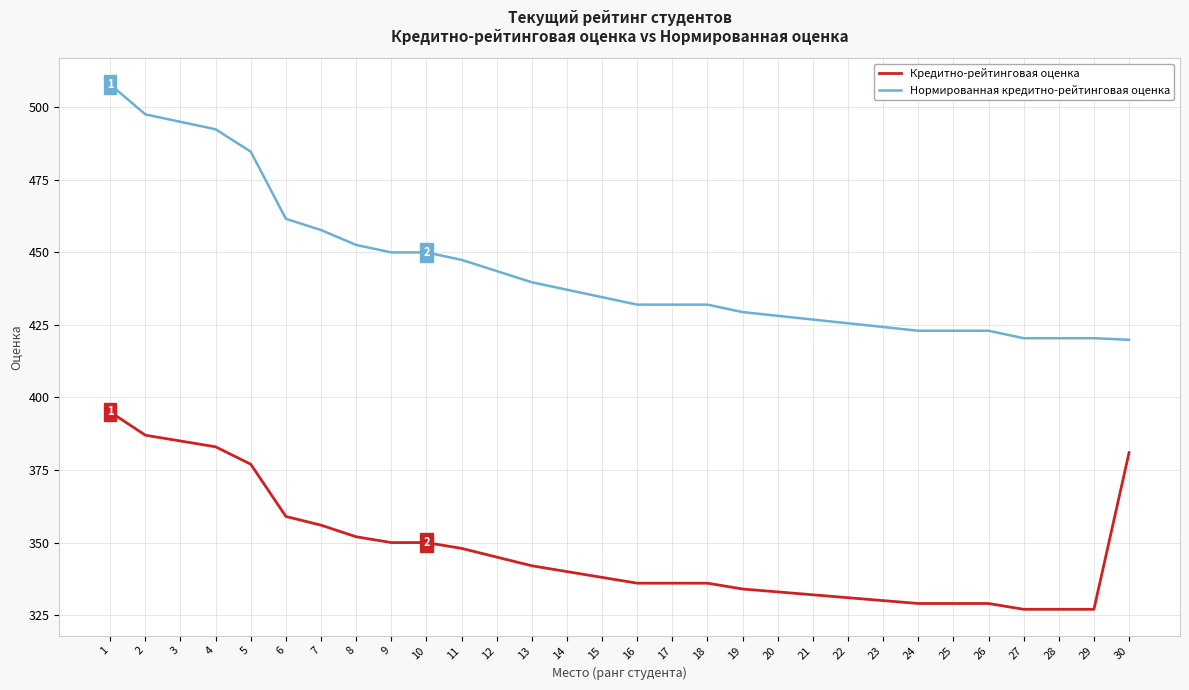

How many lines are shown in the chart?

2